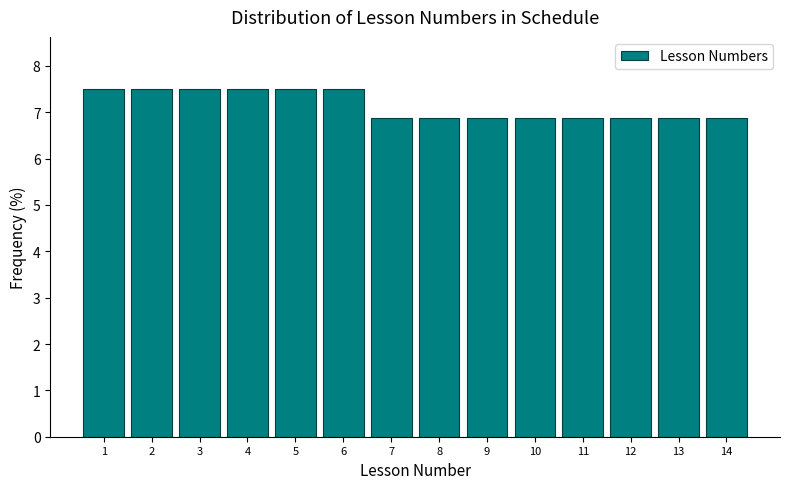

What is the height of the bar covering 11.5 to 12.5 on the x-axis? The values are not printed on the chart, so give them approximately, as read against the axis.

6.9